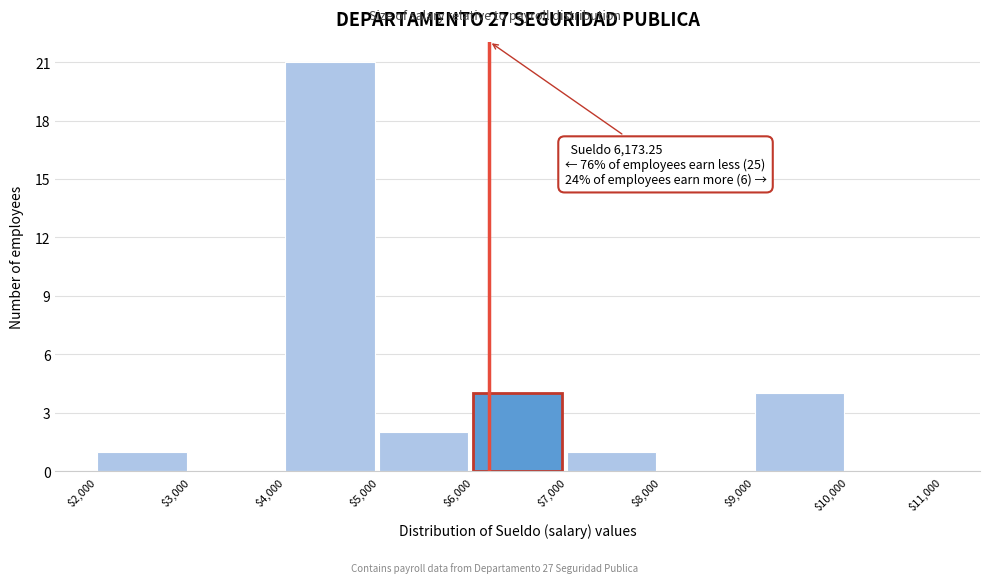

Which range on the x-axis has the tallest bar?

$4,000 to $5,000